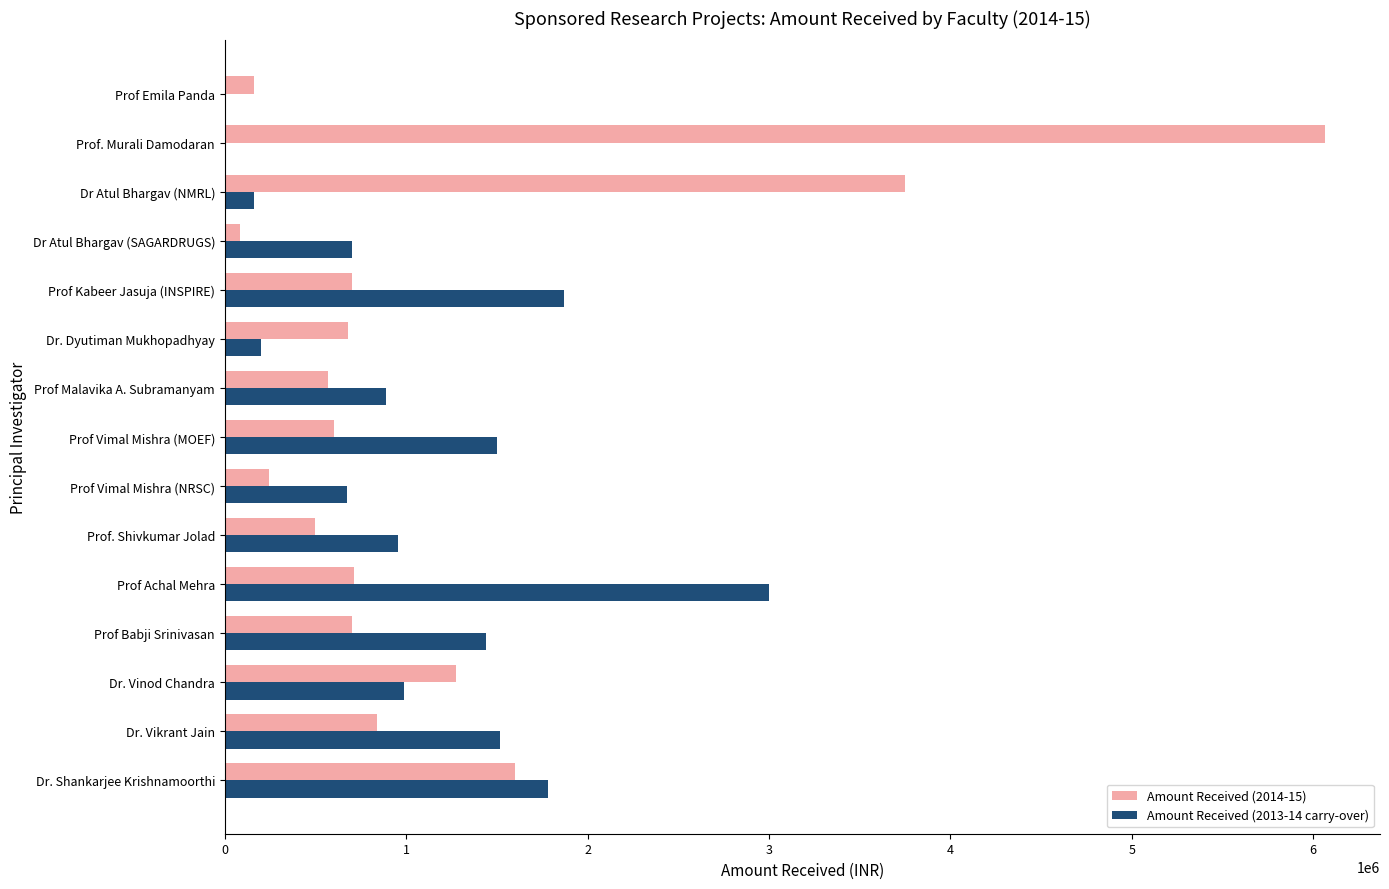

What is the total value across all series at Prof. Murali Damodaran?

6065000